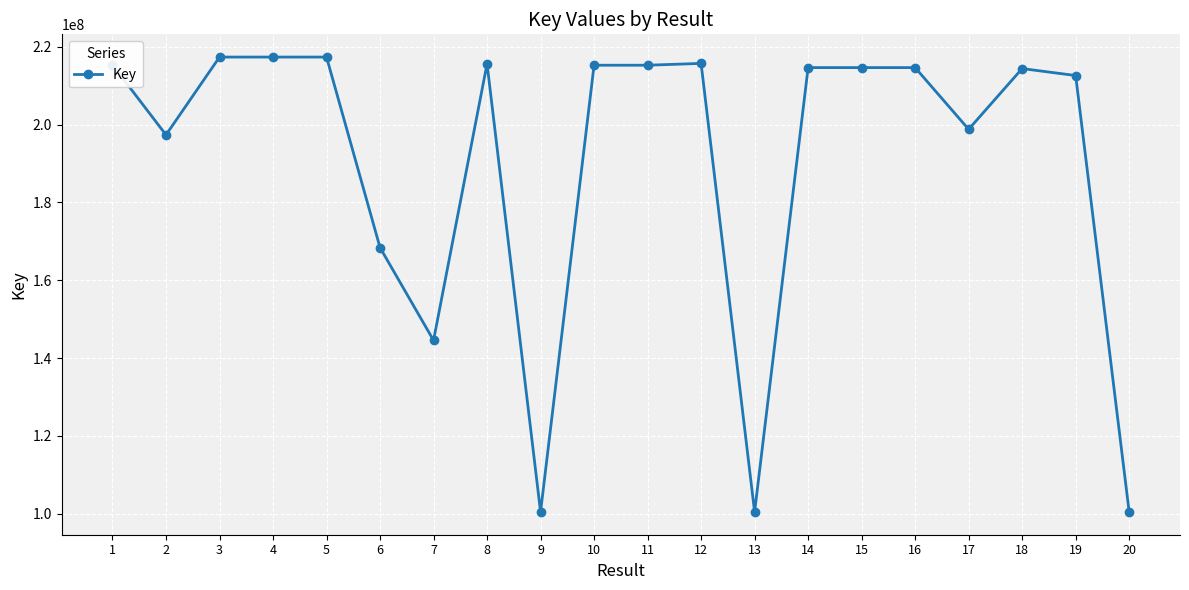

What is the sum of the values at 11 and 19?

427954734